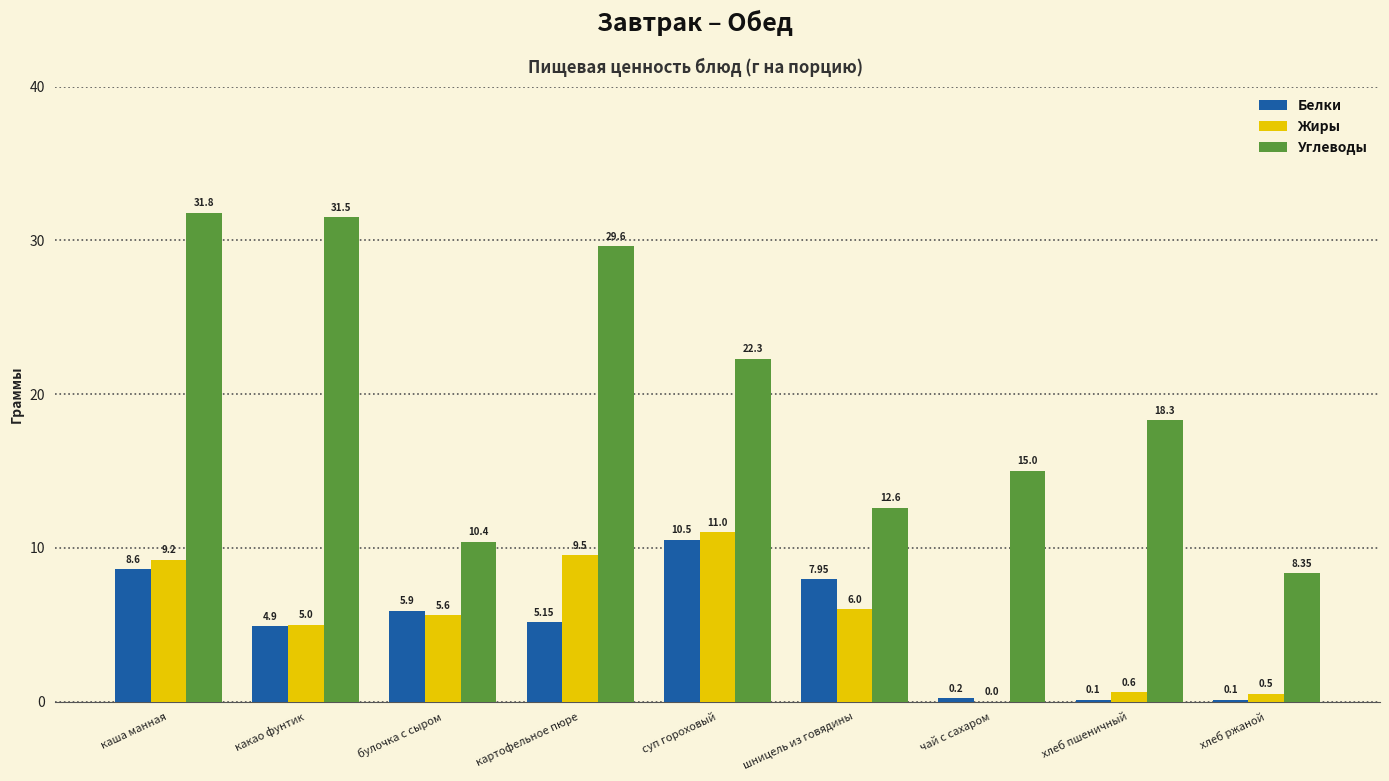

What is the sum of all Жиры values?

47.4